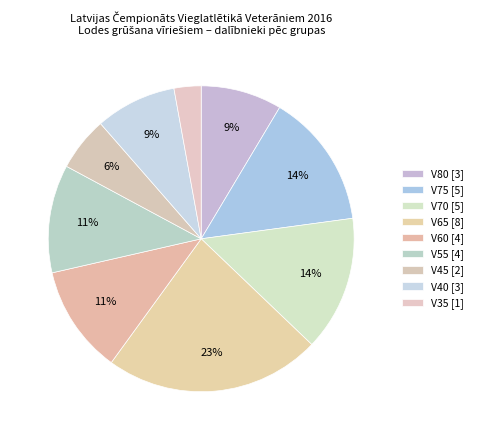

Does any single category account for the majority?

No